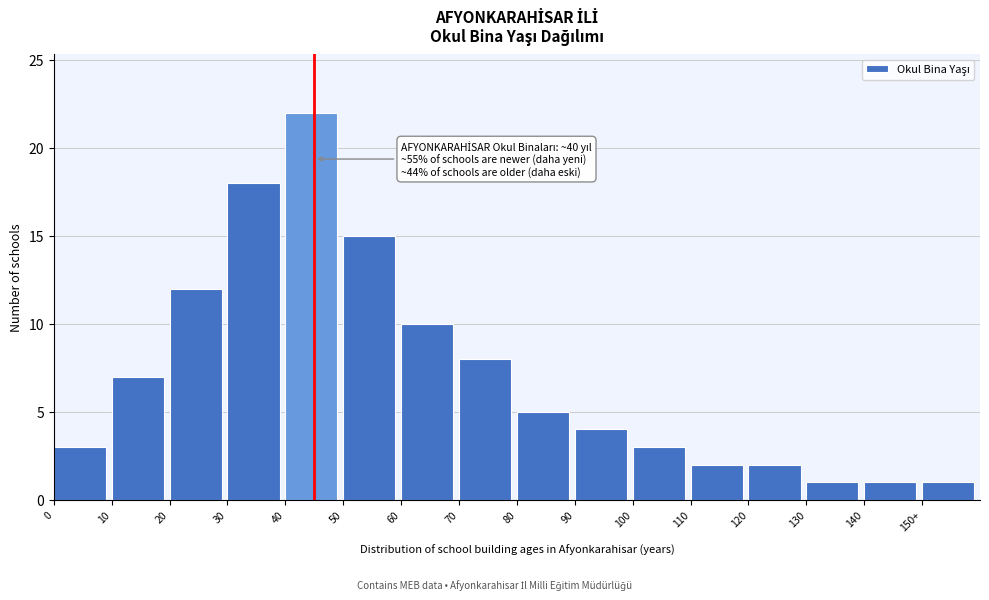

Reading left to right, list all the values displayed in this chart.

3	7	12	18	22	15	10	8	5	4	3	2	2	1	1	1